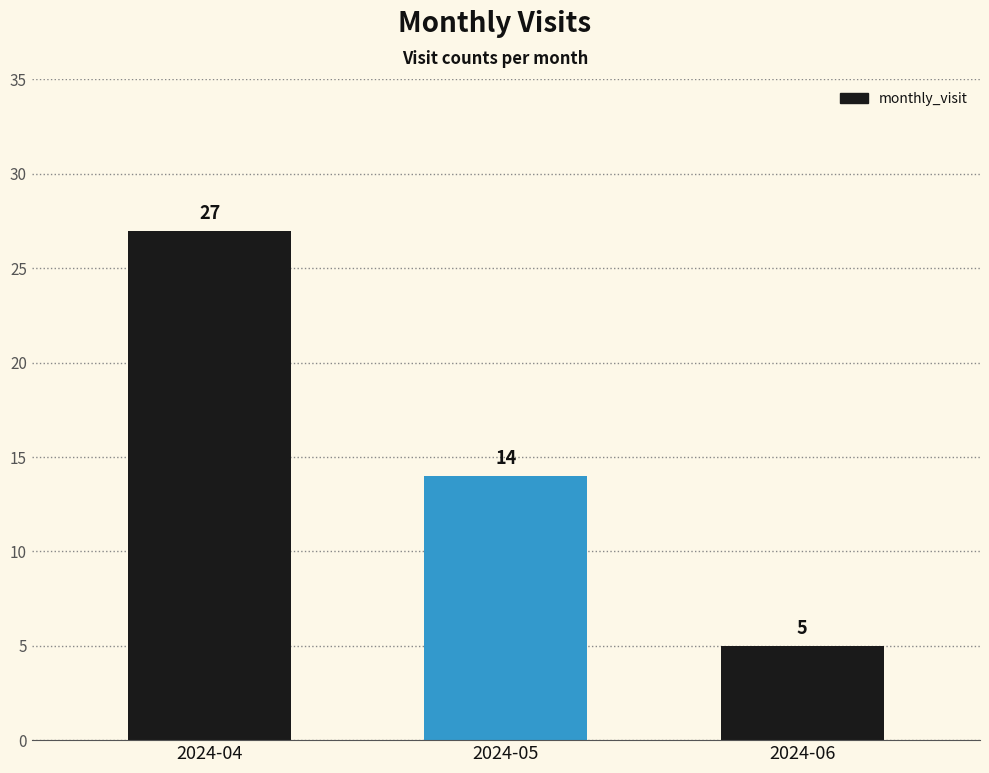

Which has a higher value, 2024-04 or 2024-06?

2024-04